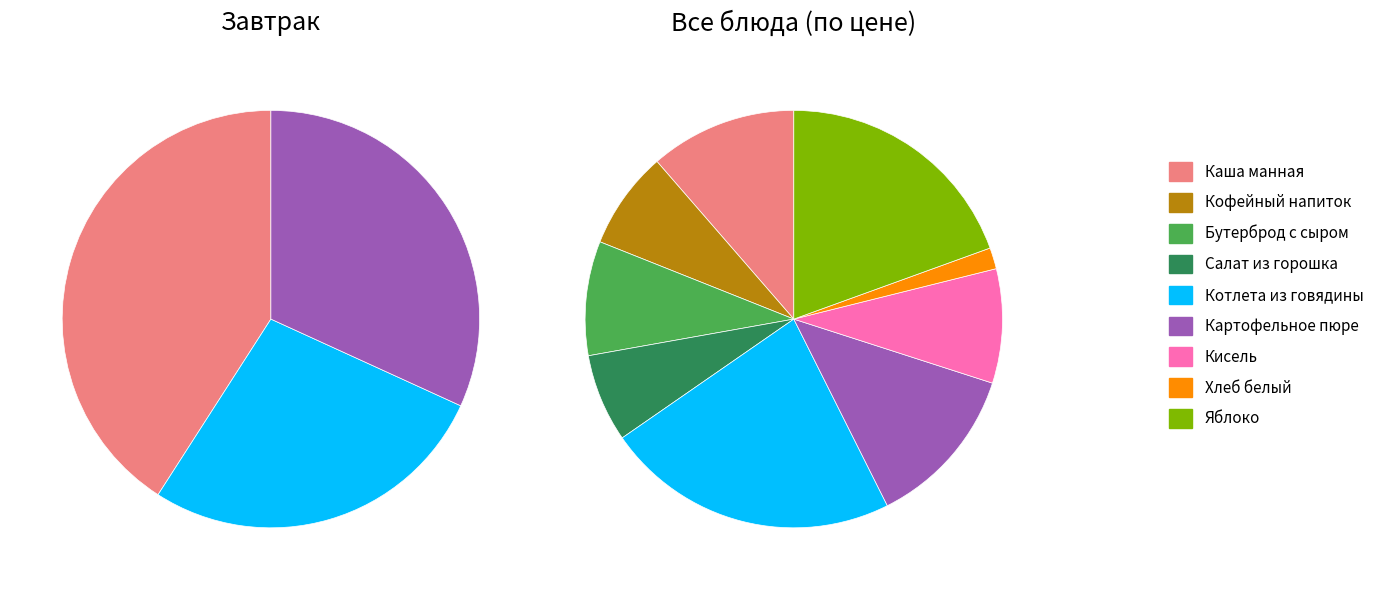

Does бутерброд с сыром account for over 50% of the chart?

No